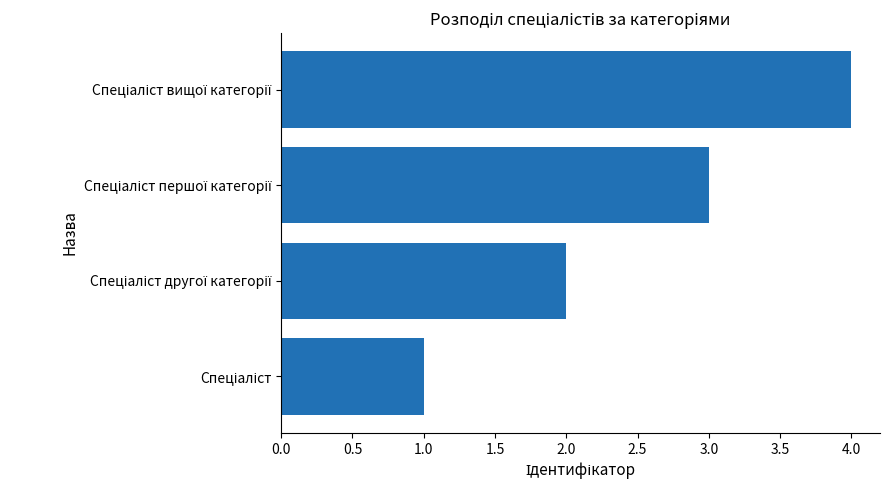

What is the difference between the maximum and minimum values?

3